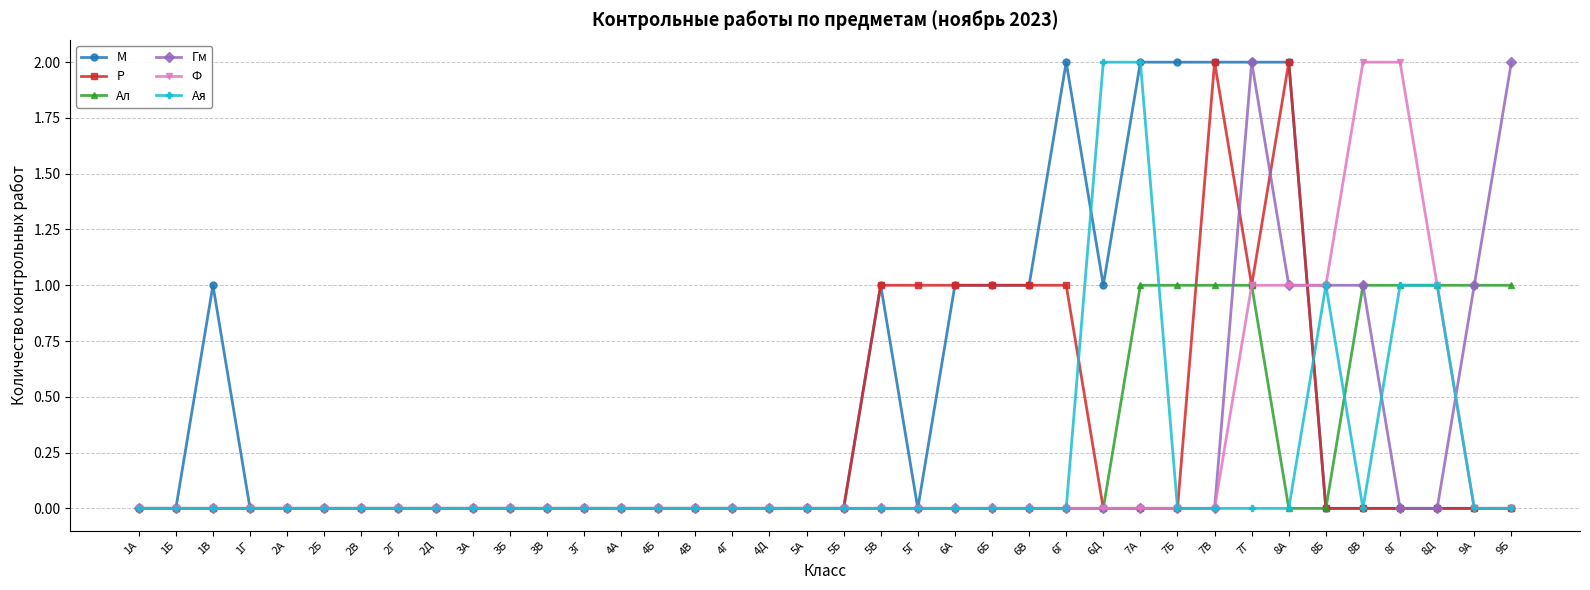

Which series ends up on top after the final intersection of Р and Гм?

Гм